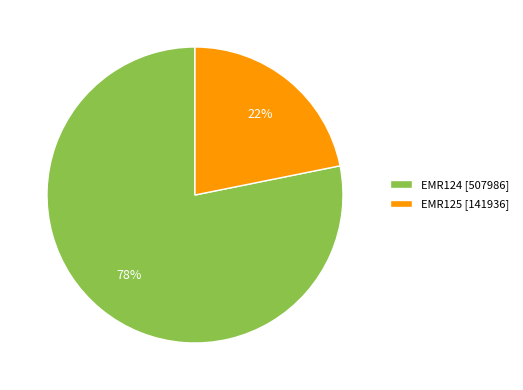

True or false: EMR124 accounts for 89% of the total.

False